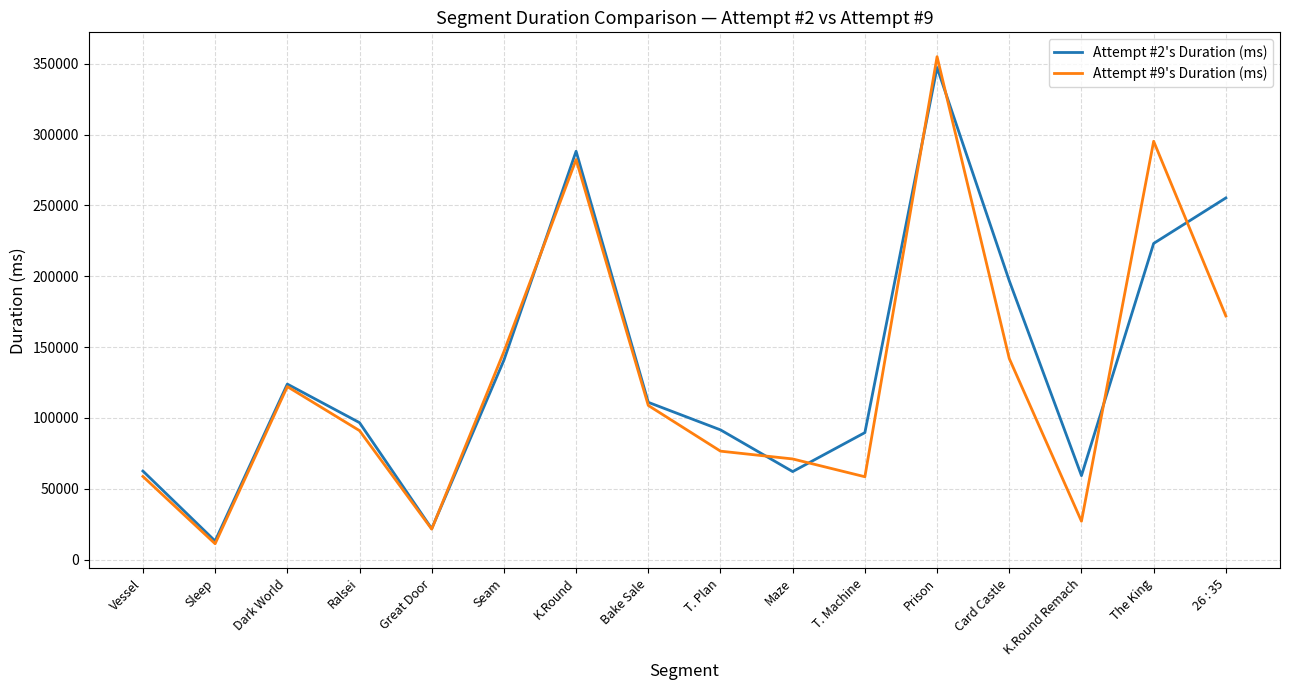

How many lines are shown in the chart?

2